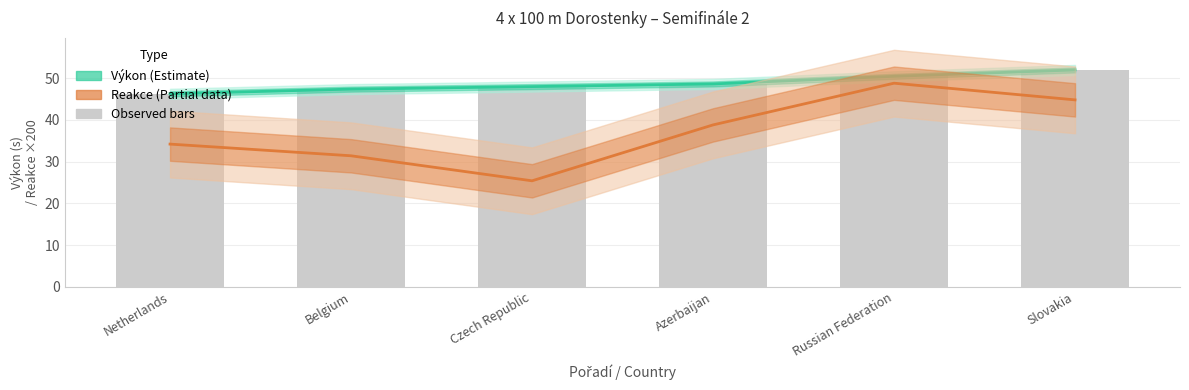

At which category does the chart reach its peak across all series?

Slovakia